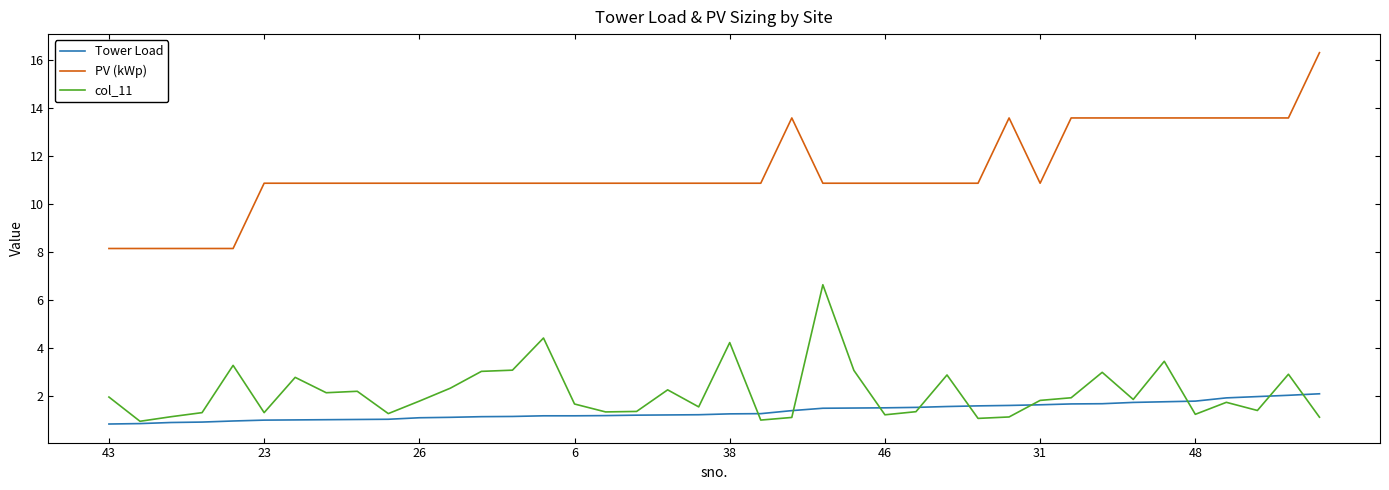

Which series has the largest total across all categories?

PV (kWp)